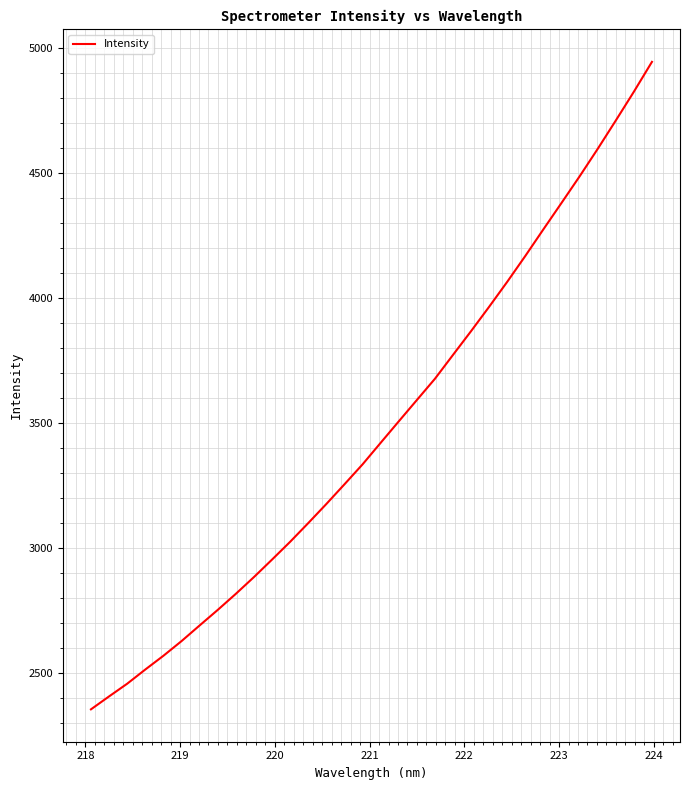

What is the maximum value shown in the chart?

4944.9